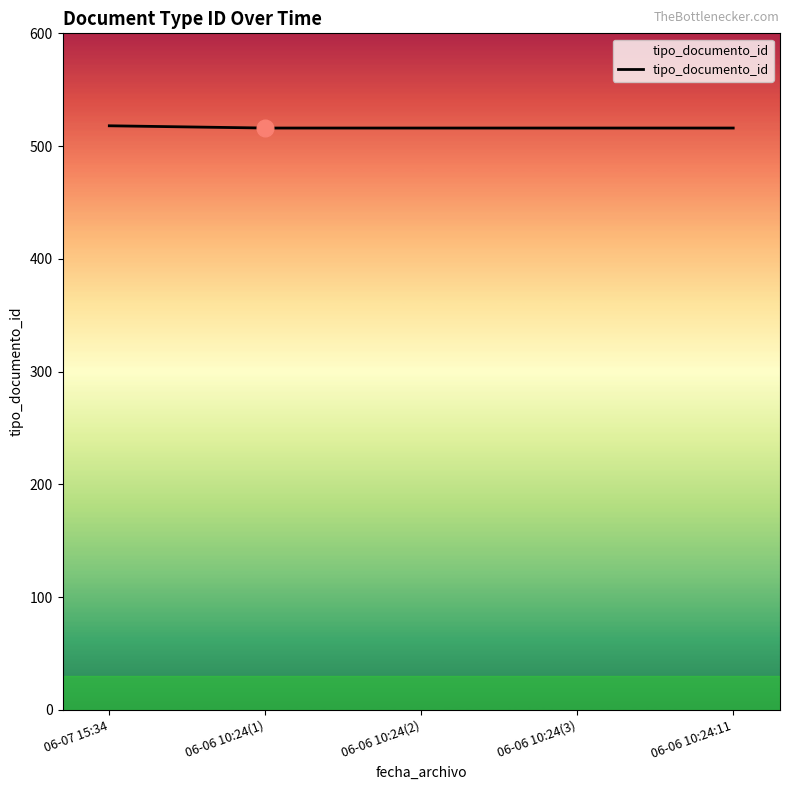

What is the ratio of the value at 06-06 10:24:11 to the value at 06-07 15:34?

1.0